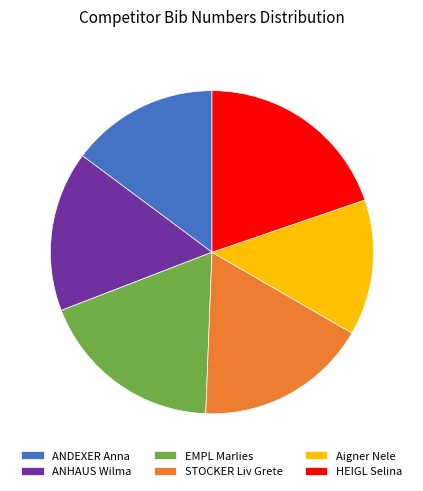

Does ANDEXER Anna account for over 50% of the chart?

No